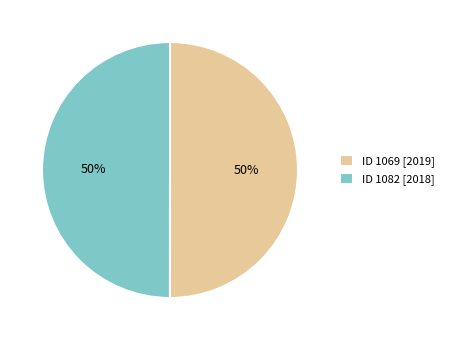

Approximately how many times larger is the value at ID 1069 [2019] compared to ID 1082 [2018]?

1.0